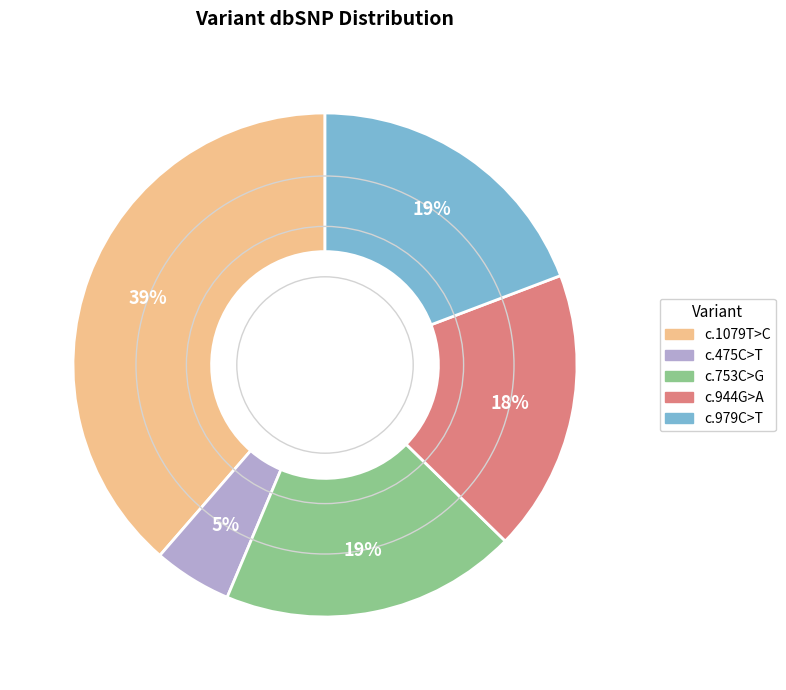

To the nearest percent, what portion does c.753C>G represent?

19%